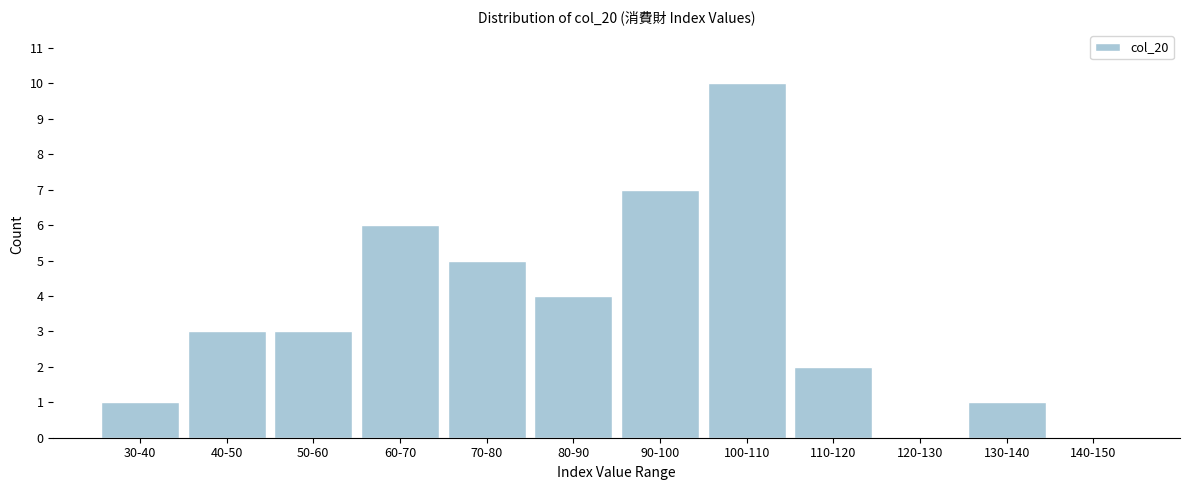

Reading left to right, list all the values displayed in this chart.

30-40=1	40-50=3	50-60=3	60-70=6	70-80=5	80-90=4	90-100=7	100-110=10	110-120=2	120-130=0	130-140=1	140-150=0